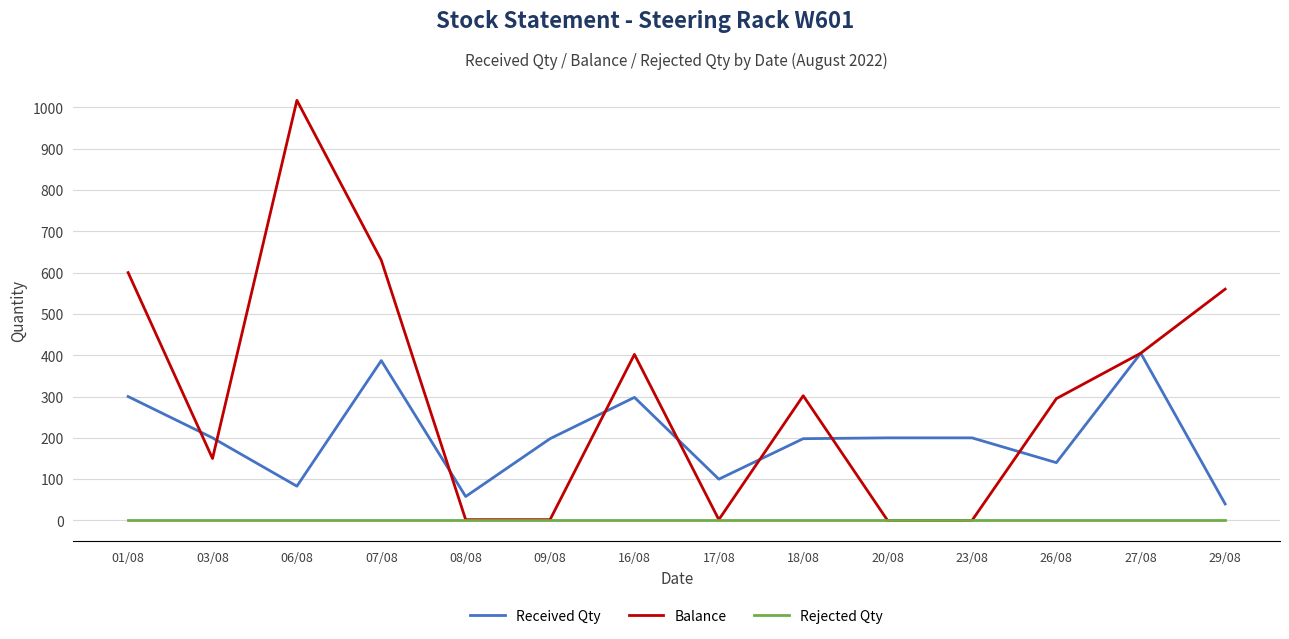

Is the value of Received Qty at 18/08 greater than the value of Balance at 23/08?

Yes